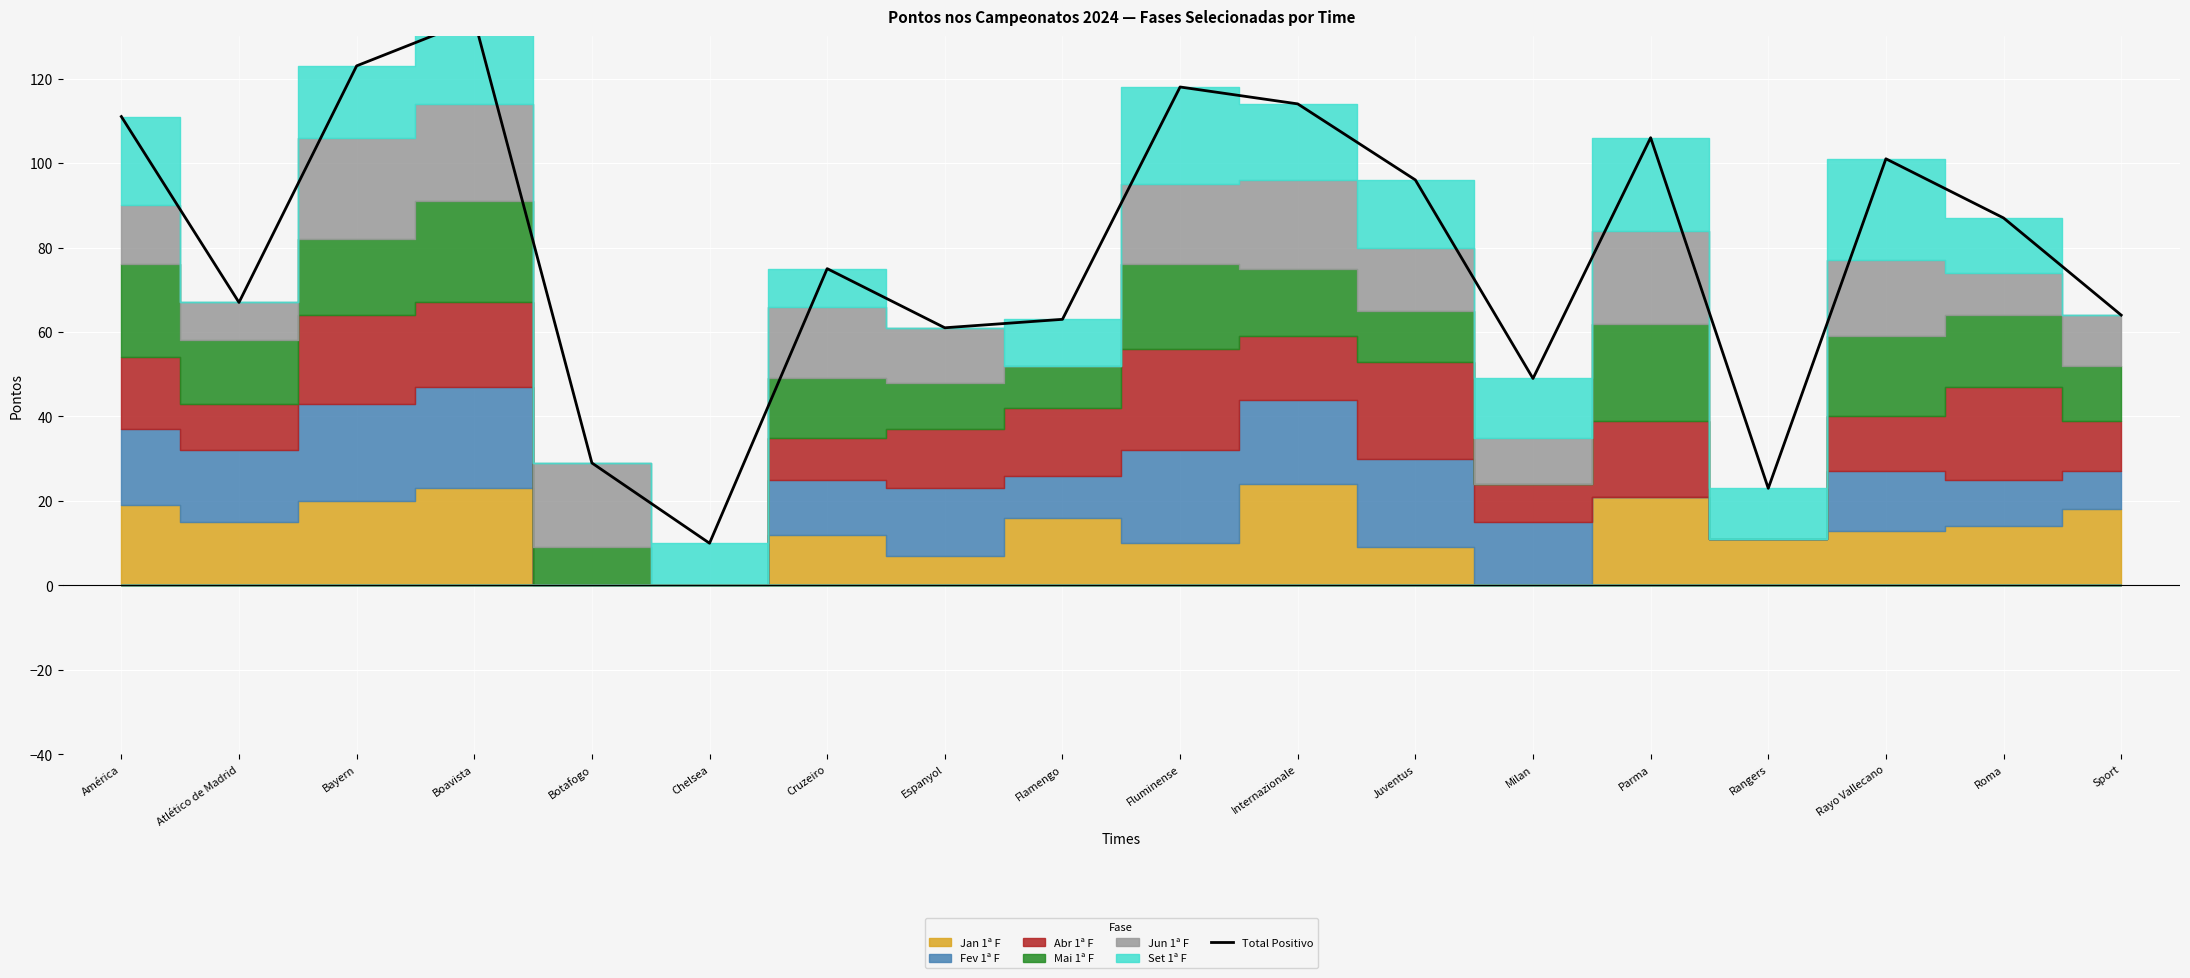

Reading left to right, what are all the values shown in this chart?

111	67	123	134	29	10	75	61	63	118	114	96	49	106	23	101	87	64